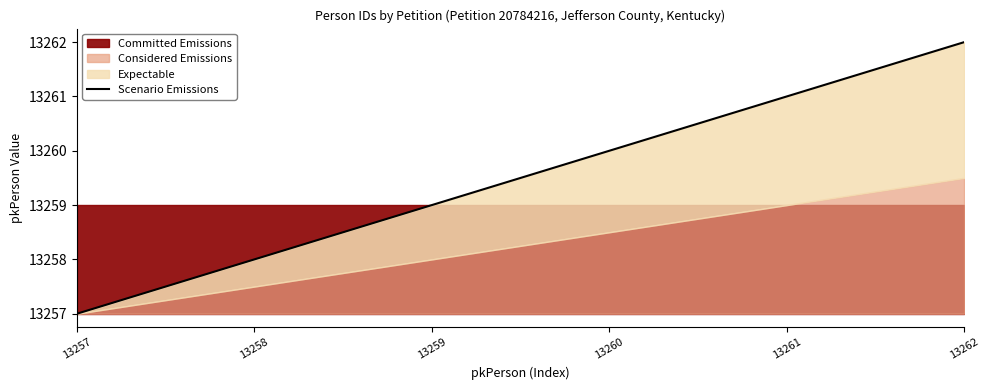

Read the value at 13262.

13262